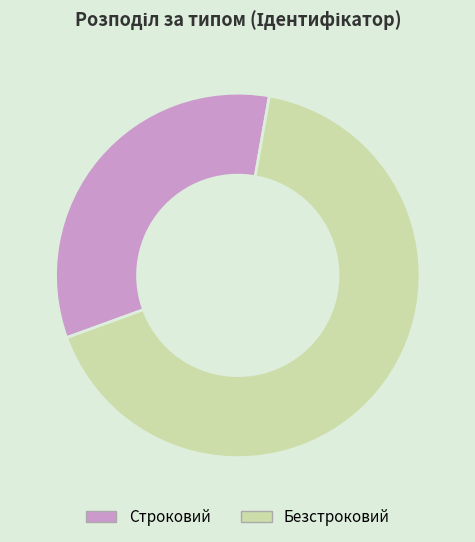

Count the number of slices in the pie.

2